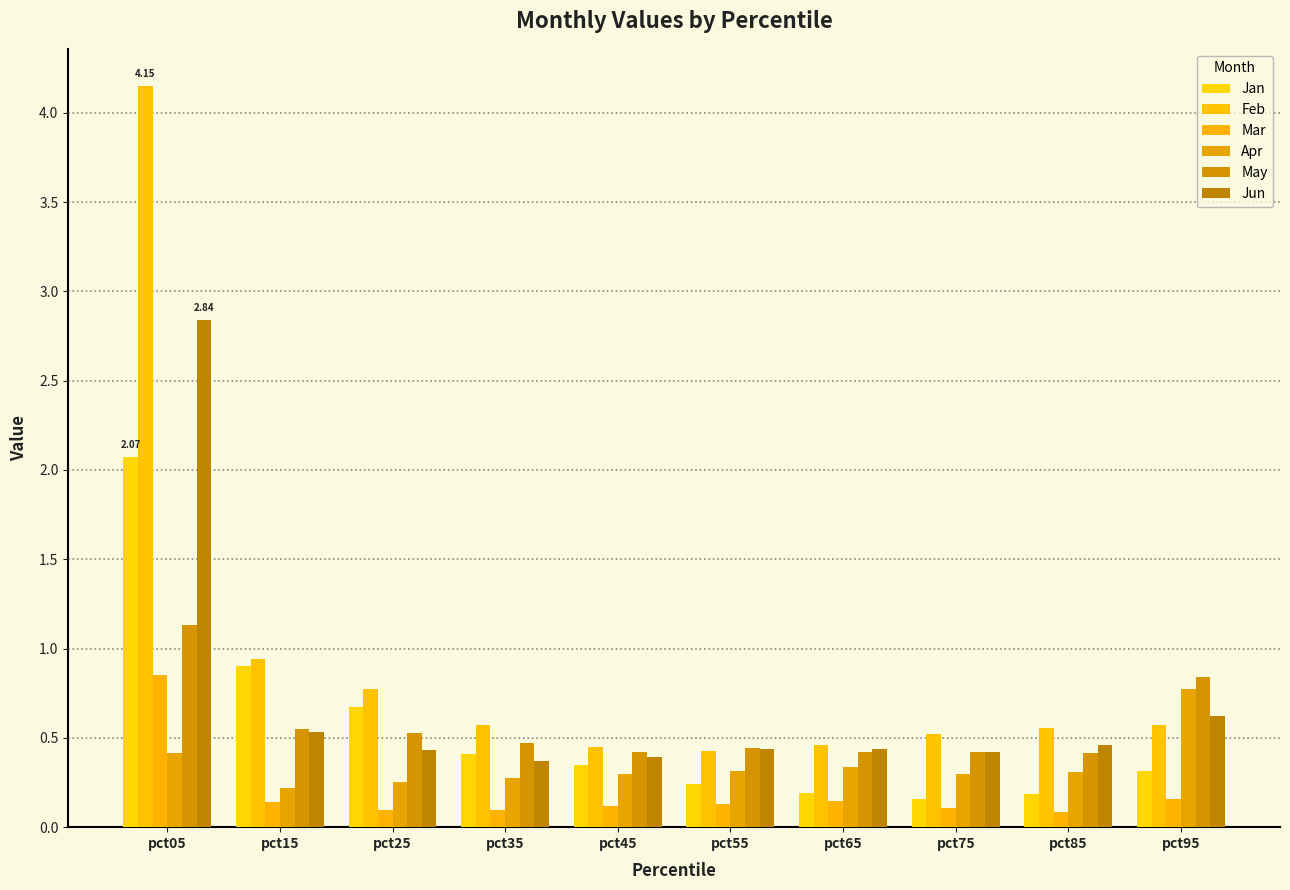

Are the bars horizontal?

No